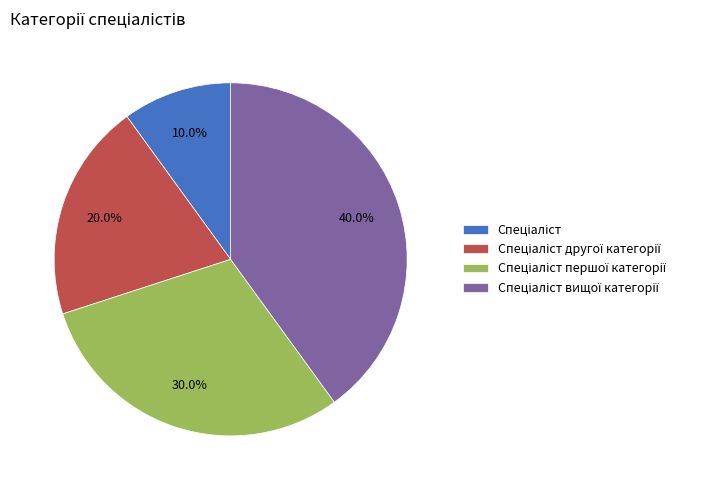

Is there a majority slice in this chart?

No